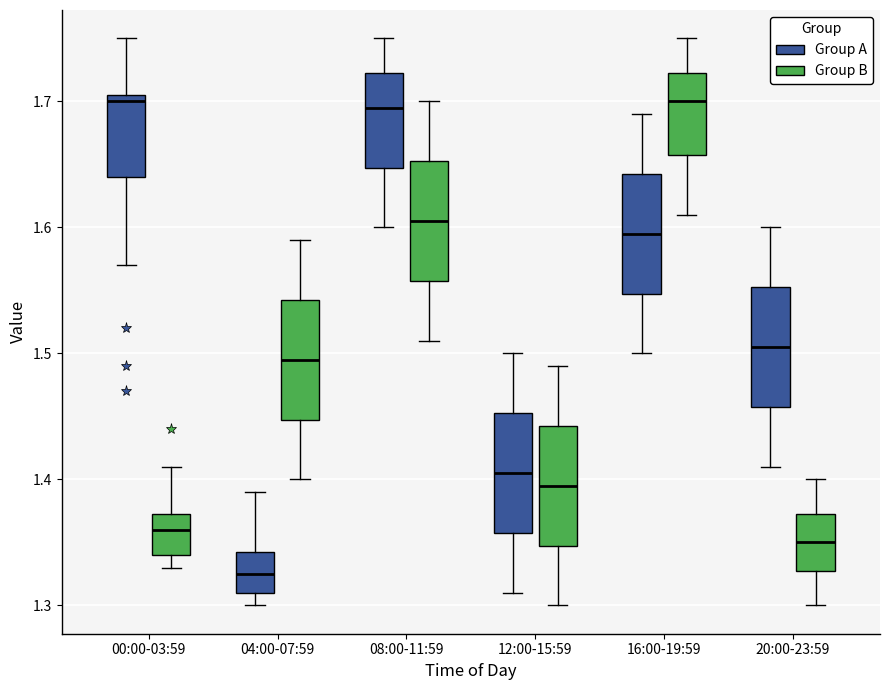

Reading left to right, transcribe this box plot: for each box, give where its median line is, the range the box spans, and where its two whiskers end, as read against the y-axis. The values are not printed on the chart, so give them approximately, as read against the axis.

00:00-03:59 (Group A): median 1.70, box 1.64 to 1.71, whiskers 1.57 to 1.75
00:00-03:59 (Group B): median 1.36, box 1.34 to 1.37, whiskers 1.33 to 1.41
04:00-07:59 (Group A): median 1.33, box 1.31 to 1.34, whiskers 1.30 to 1.39
04:00-07:59 (Group B): median 1.50, box 1.45 to 1.54, whiskers 1.40 to 1.59
08:00-11:59 (Group A): median 1.70, box 1.65 to 1.72, whiskers 1.60 to 1.75
08:00-11:59 (Group B): median 1.61, box 1.56 to 1.65, whiskers 1.51 to 1.70
12:00-15:59 (Group A): median 1.41, box 1.36 to 1.45, whiskers 1.31 to 1.50
12:00-15:59 (Group B): median 1.40, box 1.35 to 1.44, whiskers 1.30 to 1.49
16:00-19:59 (Group A): median 1.60, box 1.55 to 1.64, whiskers 1.50 to 1.69
16:00-19:59 (Group B): median 1.70, box 1.66 to 1.72, whiskers 1.61 to 1.75
20:00-23:59 (Group A): median 1.51, box 1.46 to 1.55, whiskers 1.41 to 1.60
20:00-23:59 (Group B): median 1.35, box 1.33 to 1.37, whiskers 1.30 to 1.40